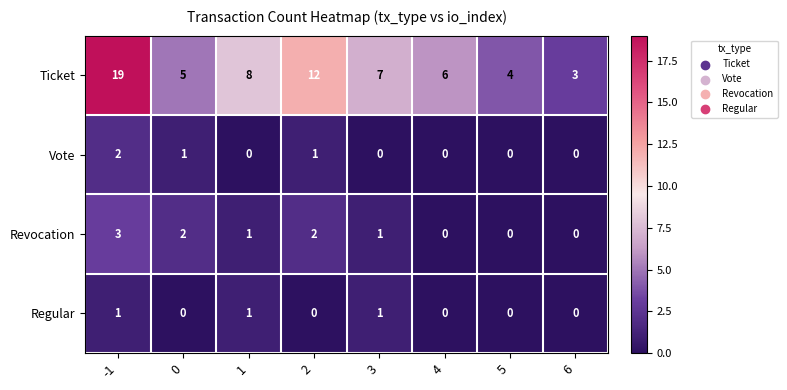

What is the sum of all Regular values?

3